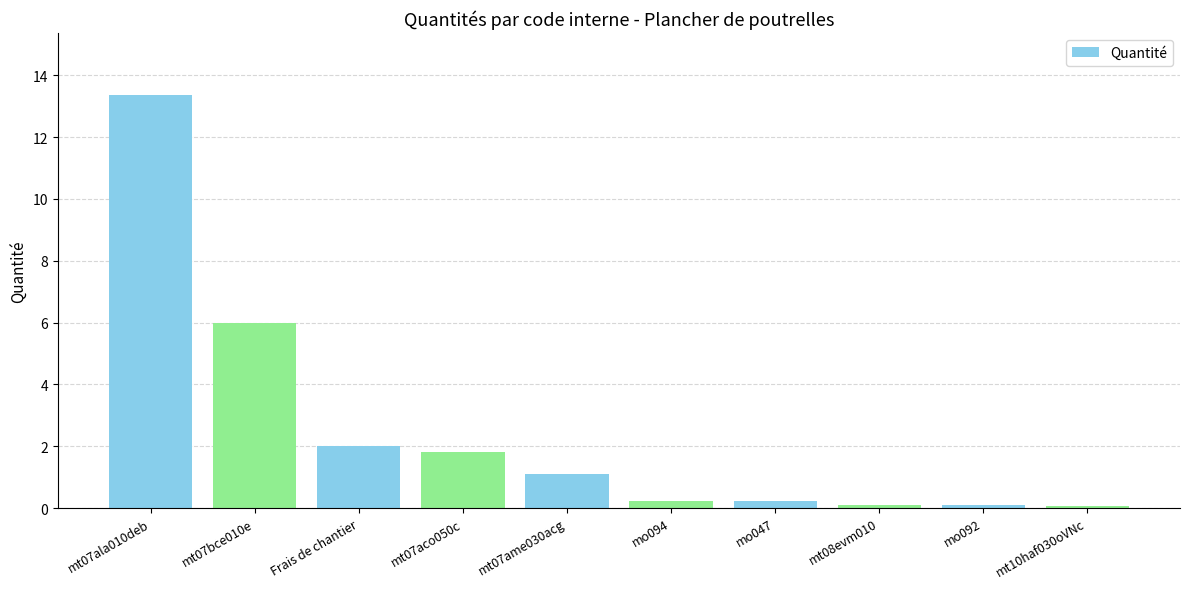

What is the value of the 10th bar from the left?

0.1